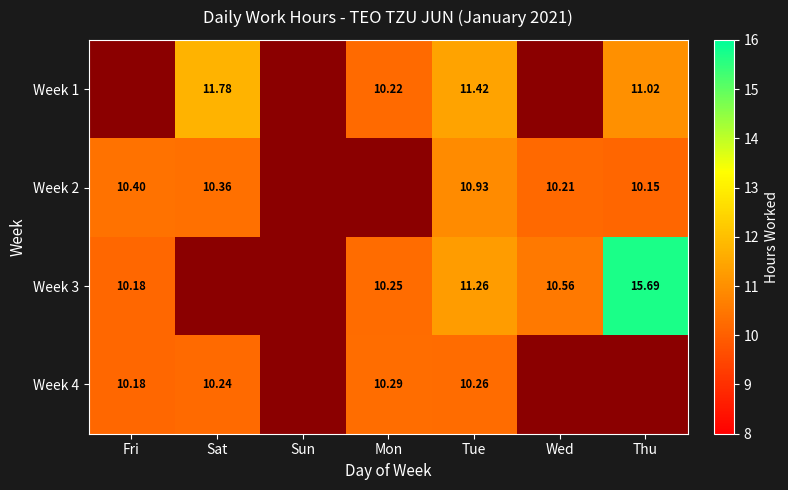

What is the sum of the Week 3 values at Mon and Sun?

10.2